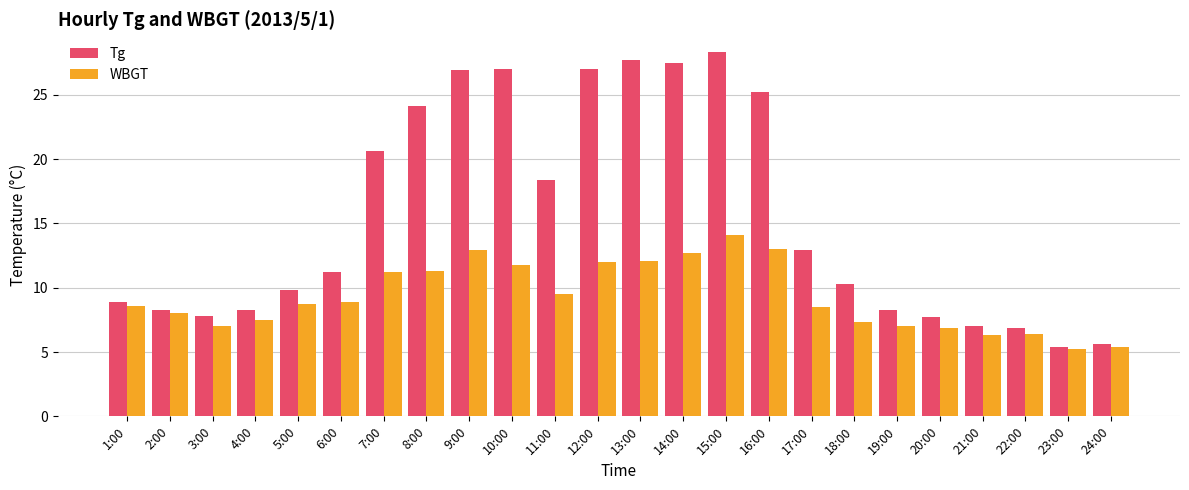

How many data points in Tg are less than 11?

12